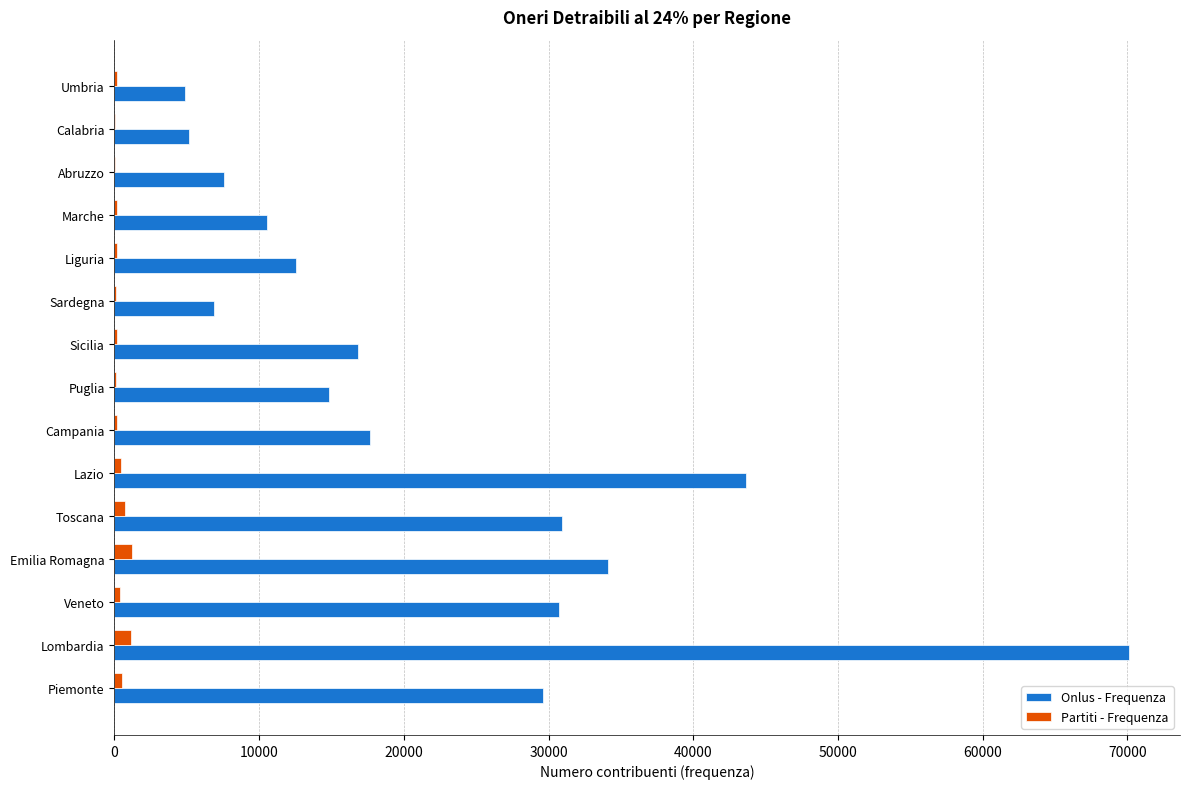

At which label is Onlus - Frequenza closest to 37486?

Emilia Romagna